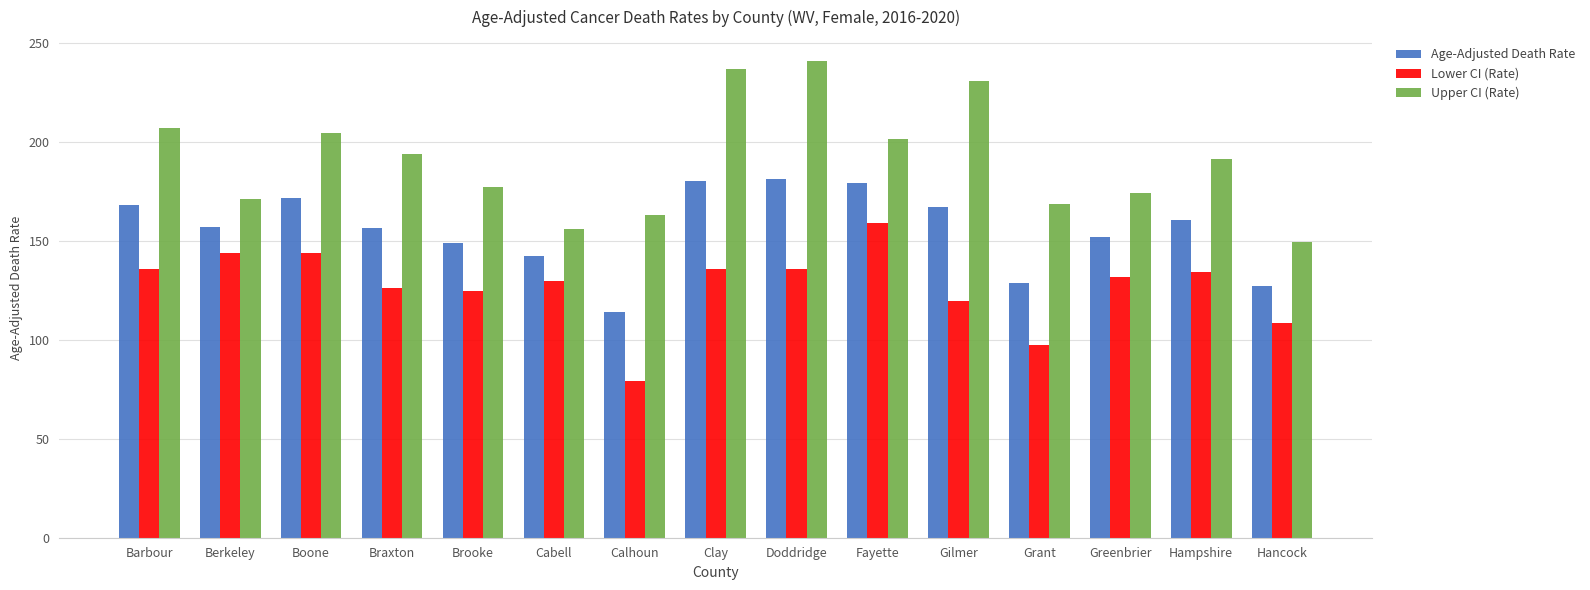

Which category has the lowest value across all series?

Calhoun